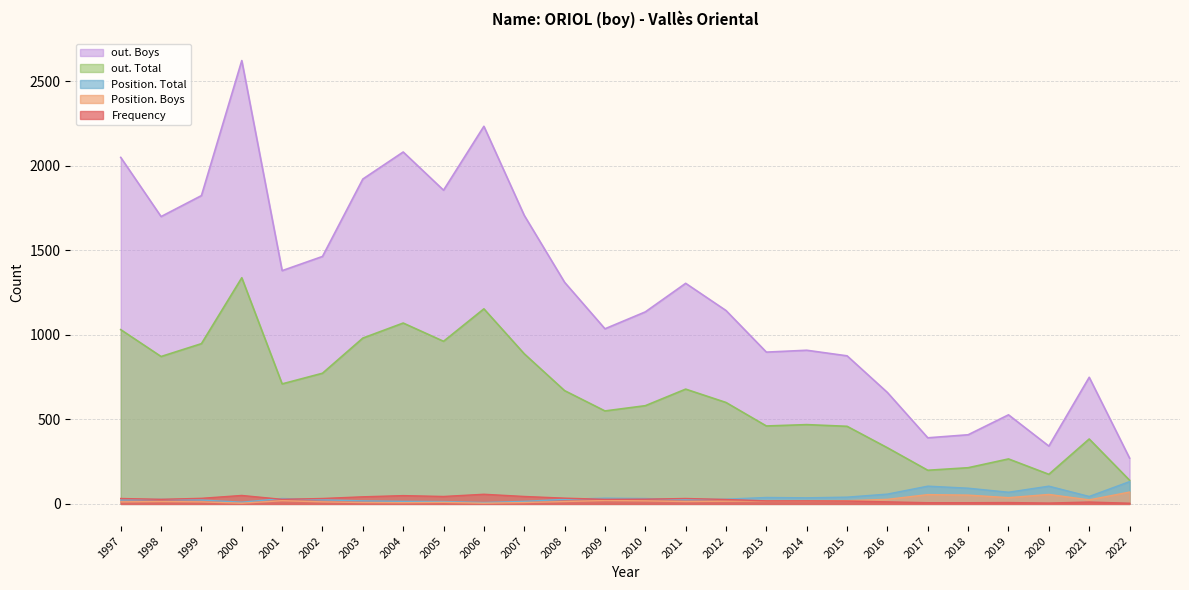

In out. Boys, how many points are higher than both neighbors (excluding endpoints)?

7